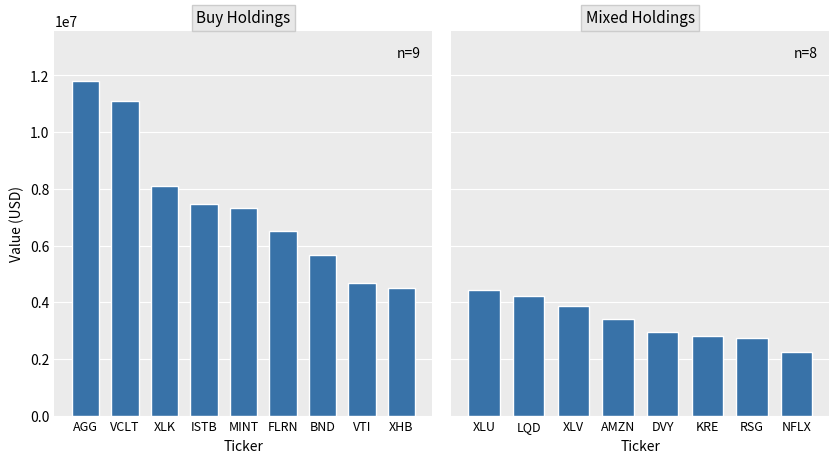

The value at 0 is 3254094. True or false?

False